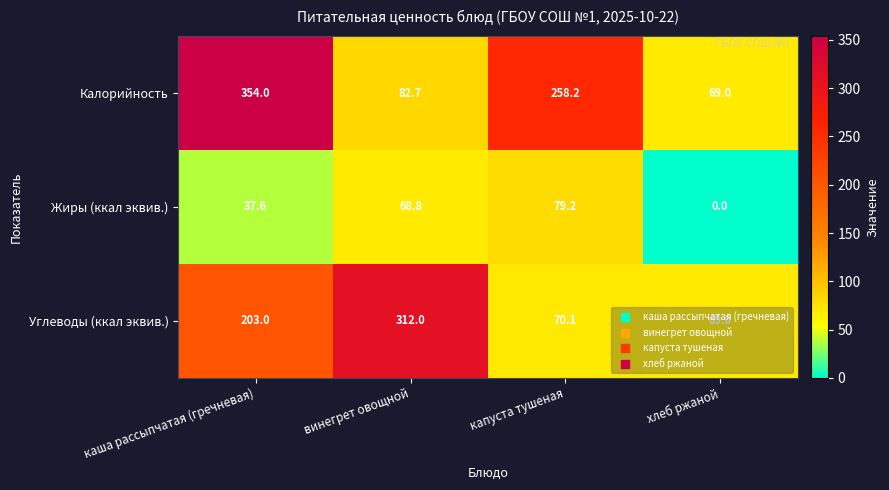

What is the sum of all Углеводы (ккал эквив.) values?

654.1